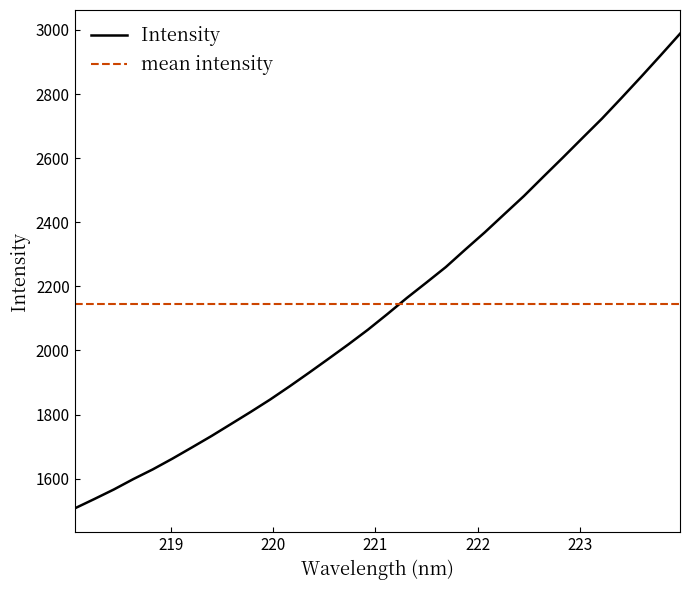

What is the difference between the maximum and minimum values?

1480.7